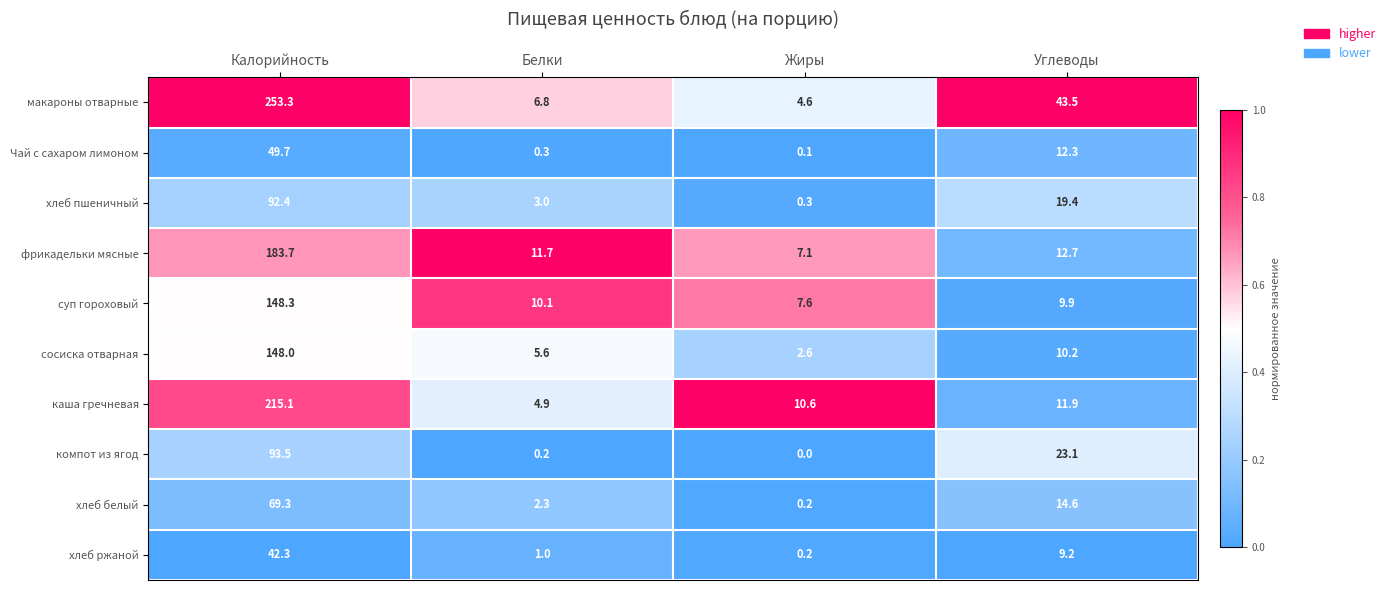

Which series has the widest spread of values?

макароны отварные